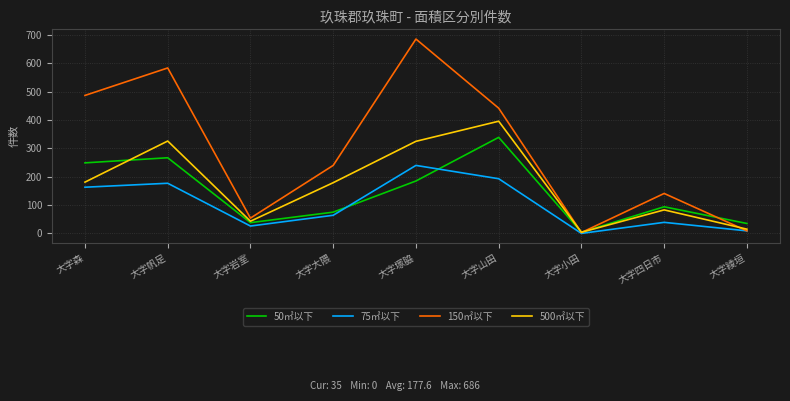

What position from the left is 大字山田?

6